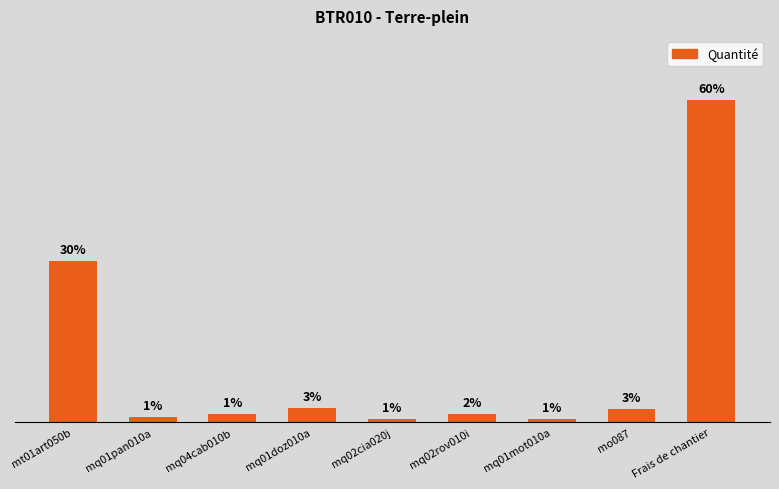

At which category does the chart reach its peak across all series?

Frais de chantier